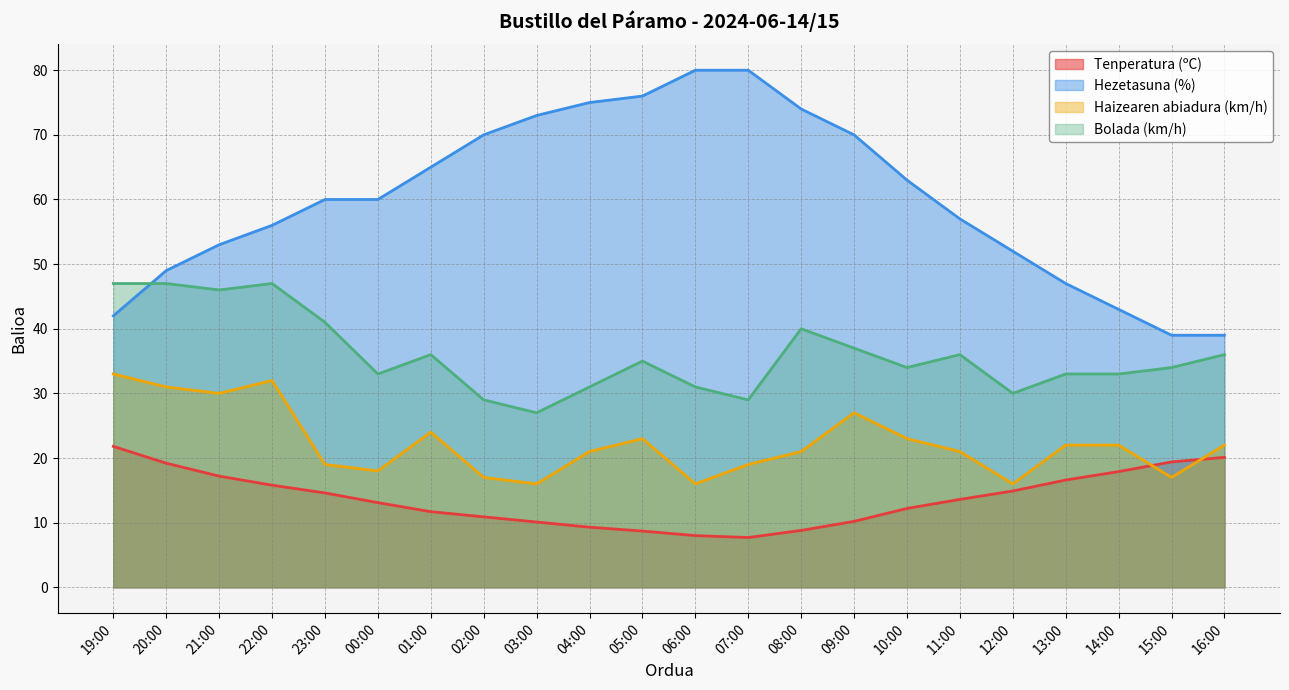

Which series has the widest spread of values?

Hezetasuna (%)